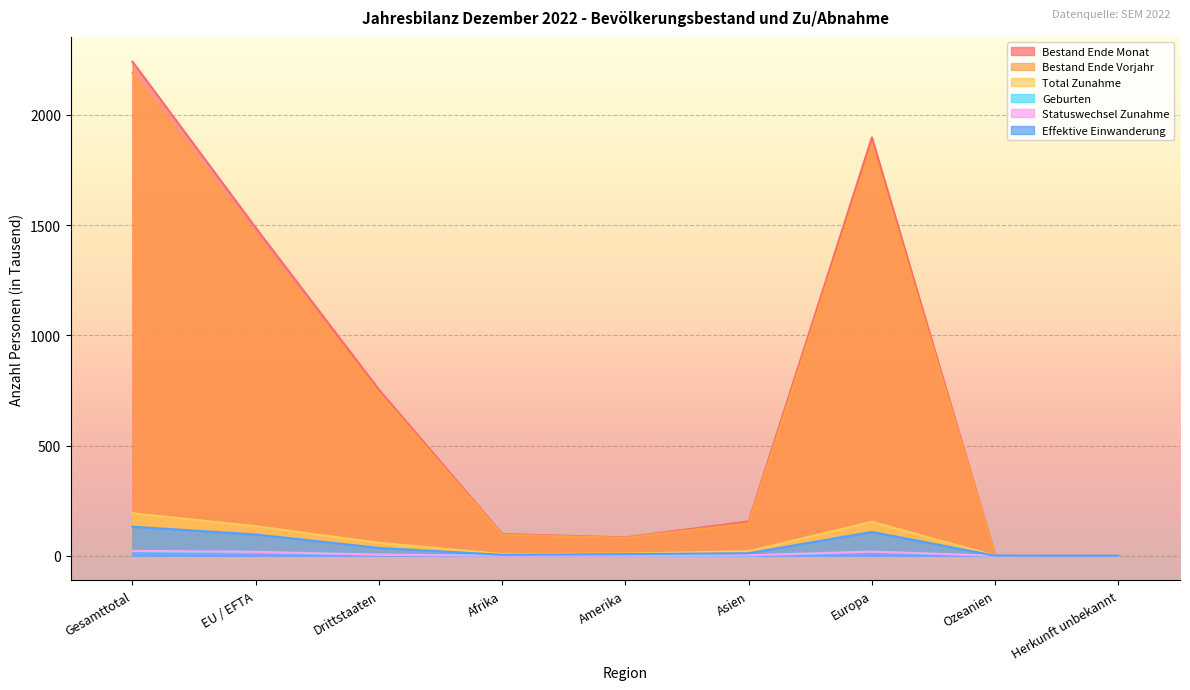

The Total Zunahme series shows 296.0 at Gesamttotal. True or false?

False